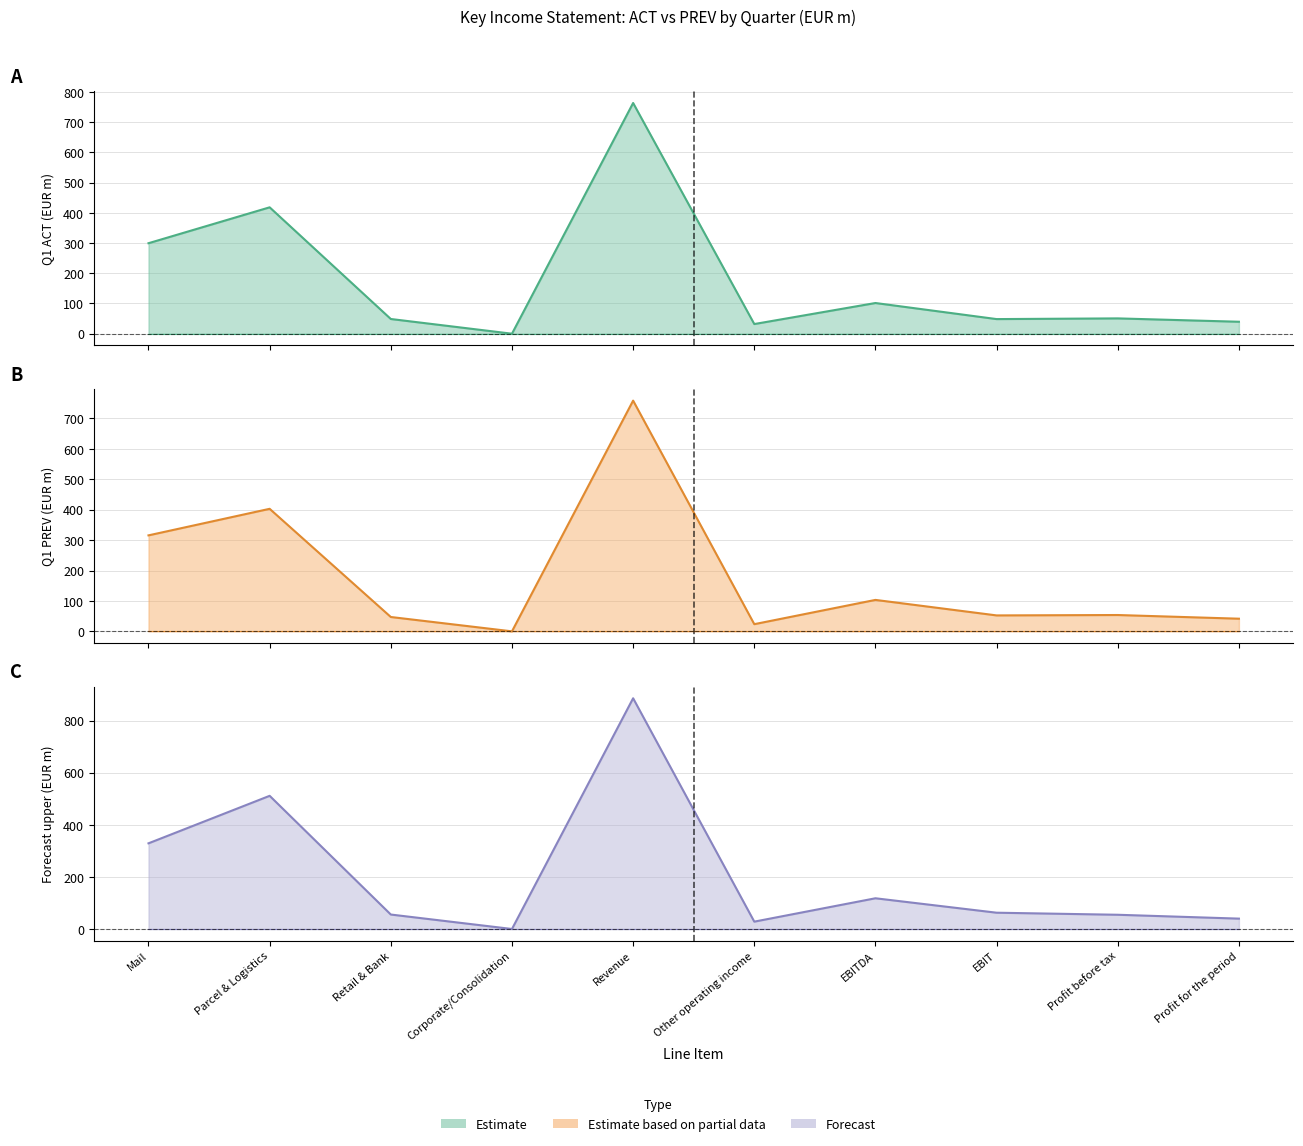

After their last crossing, which series has the higher values: Forecast line or Estimate line?

Forecast line